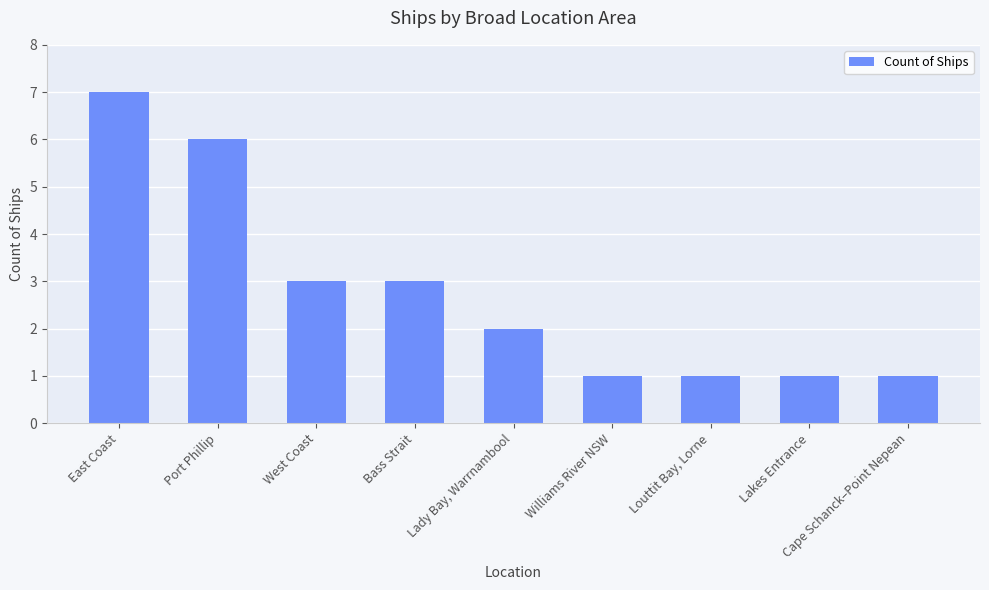

True or false: the data shows 9 at East Coast.

False